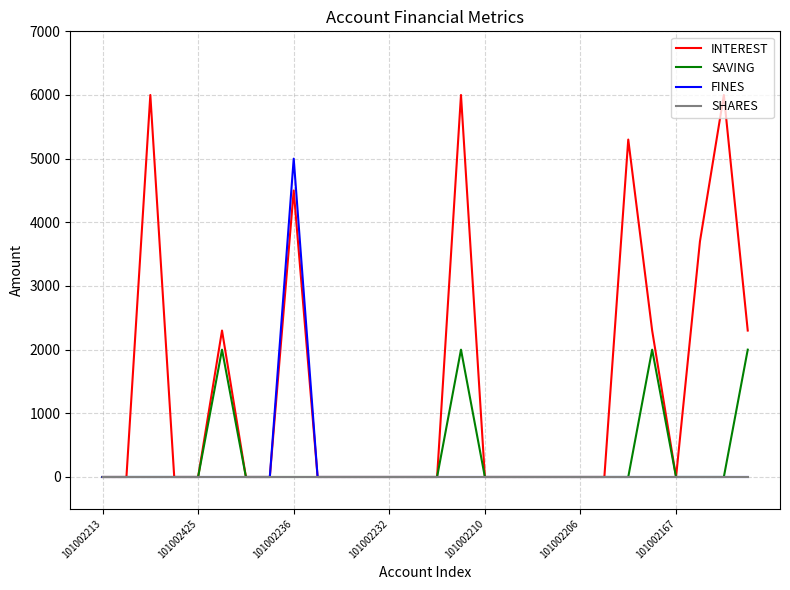

Which series has the widest spread of values?

INTEREST